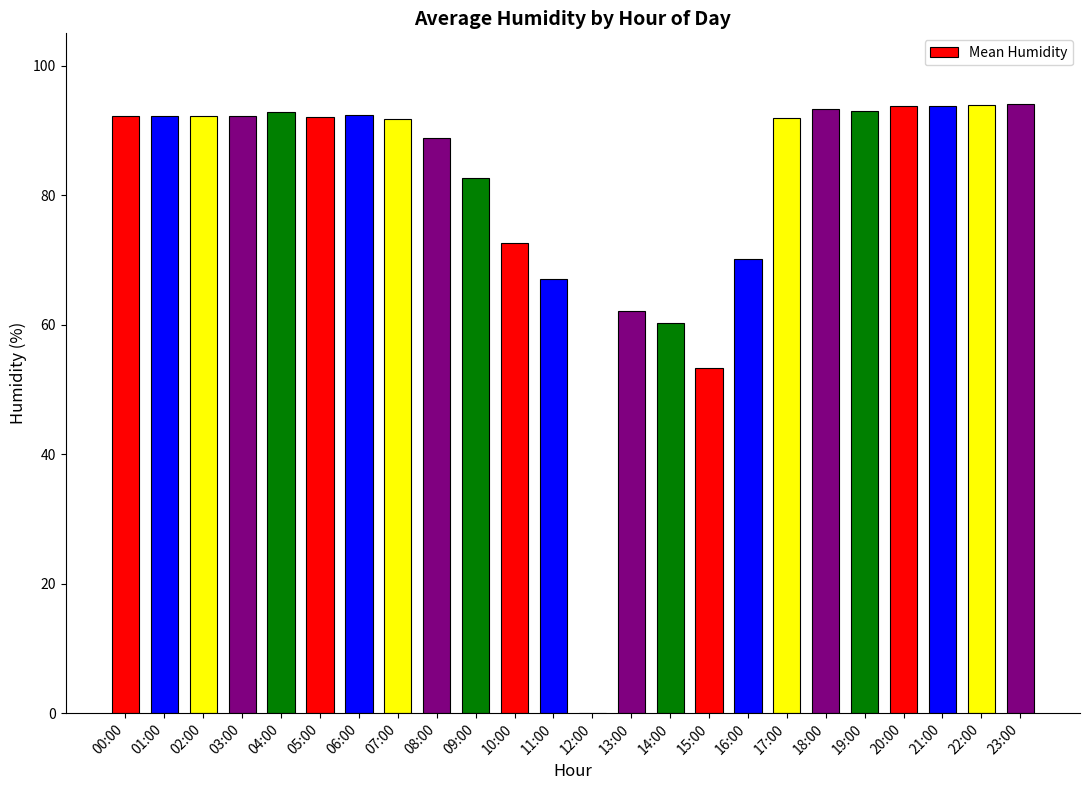

Approximately how many times larger is the value at 13:00 compared to 15:00?

1.2